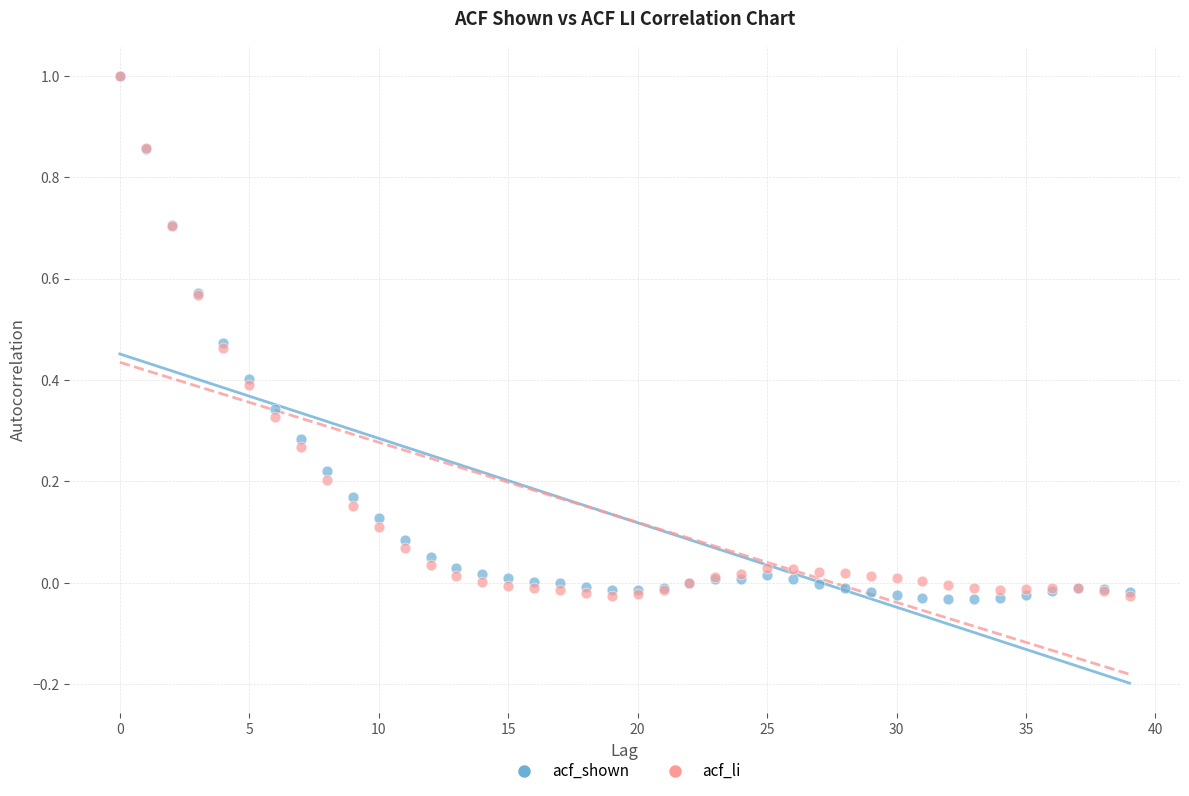

What are all the series names shown in the legend?

acf_shown, acf_li